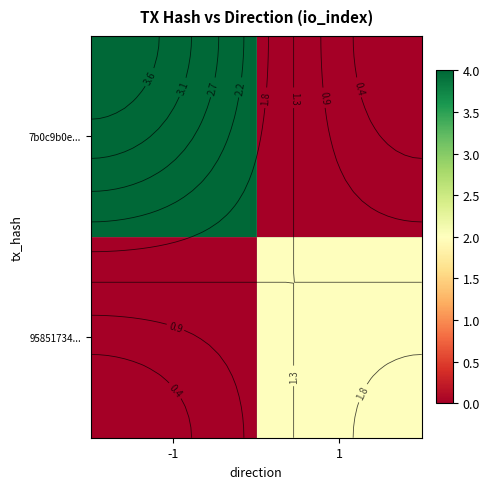

What is the total value across all series at 1?

2